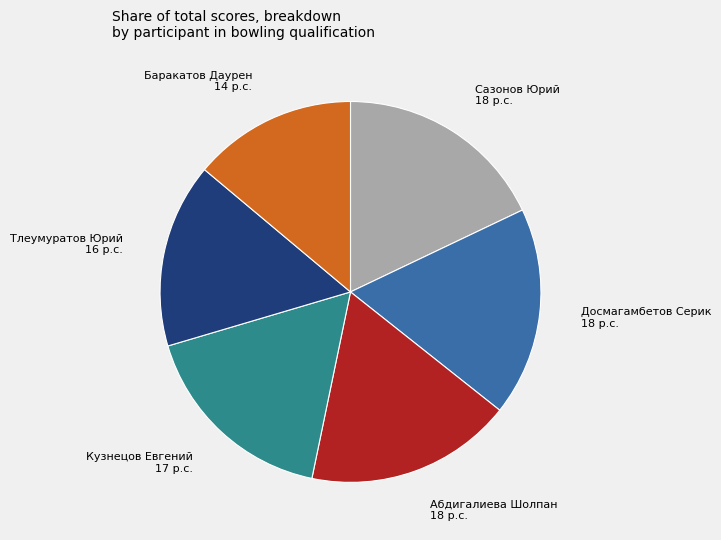

Does any single category account for the majority?

No